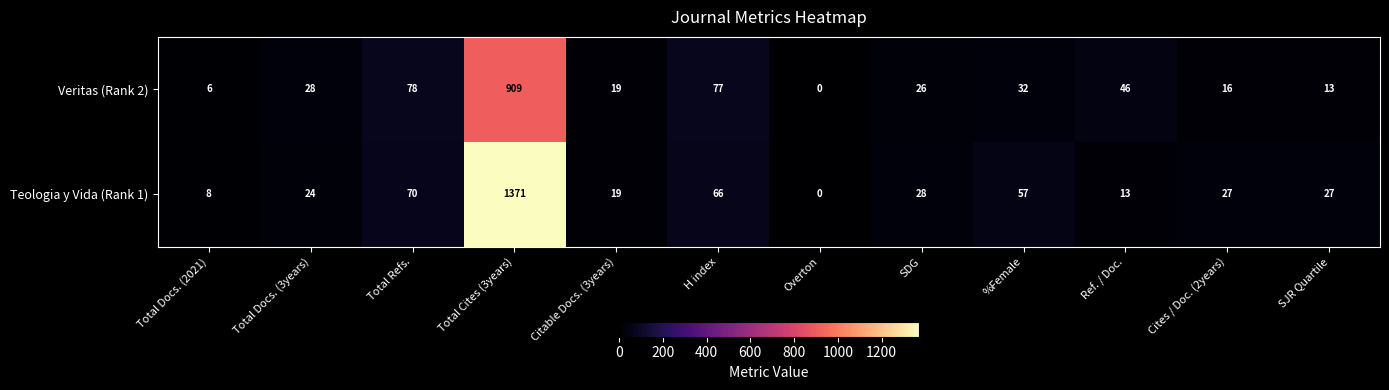

What is the highest value of the Teologia y Vida (Rank 1) series?

1371